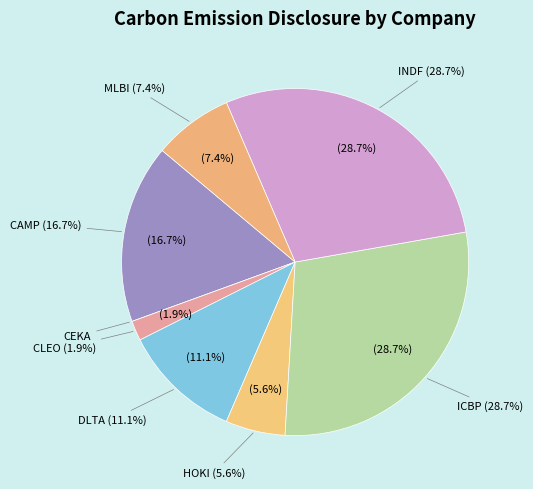

True or false: CEKA accounts for 1% of the total.

False